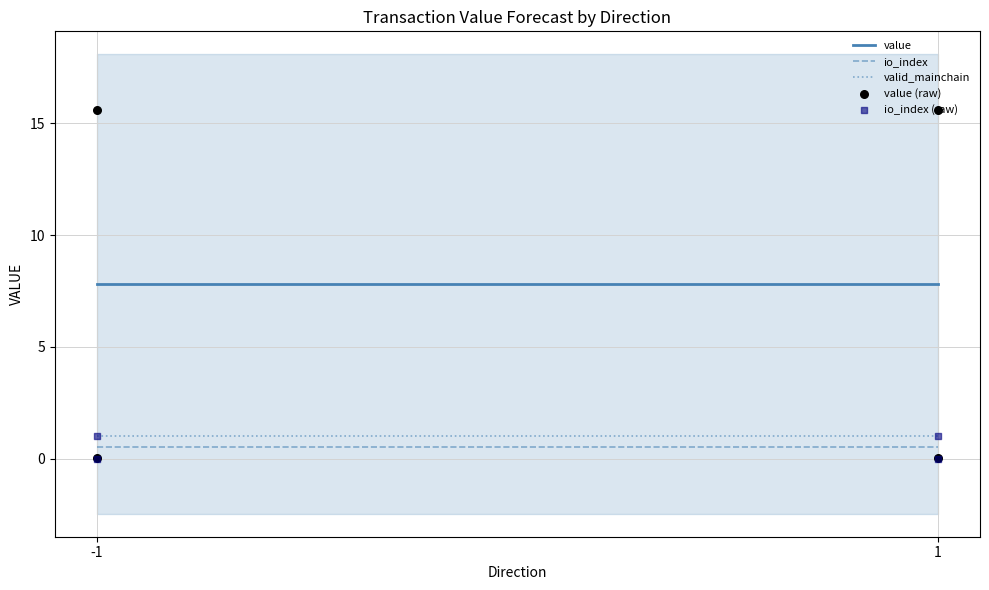

At which category is the sum across all series the highest?

-1